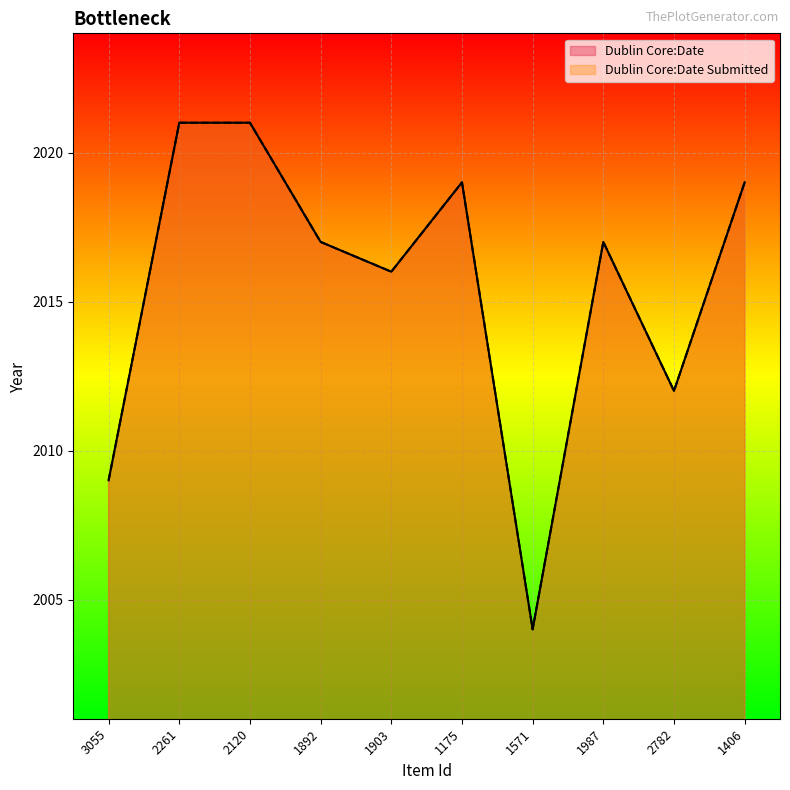

At which label is Dublin Core:Date Submitted closest to 2012?

2782